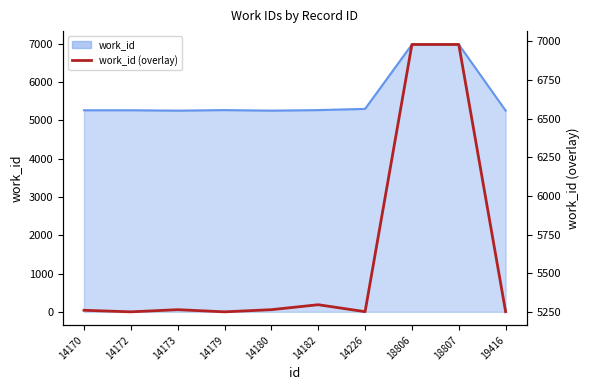

What is the difference between the maximum and minimum values?

1727